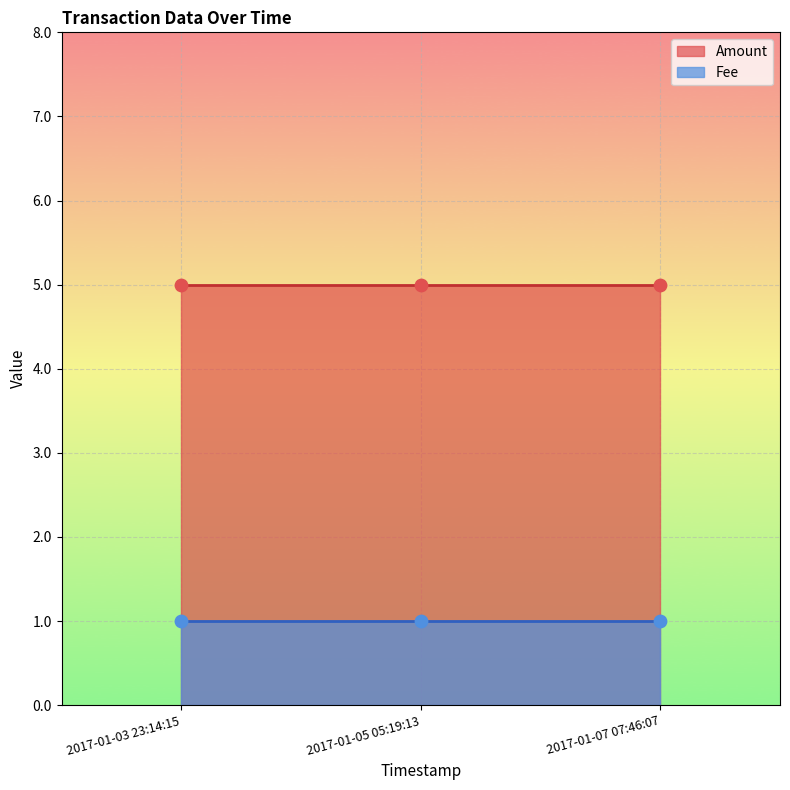

At how many categories does at least one series exceed 4?

3